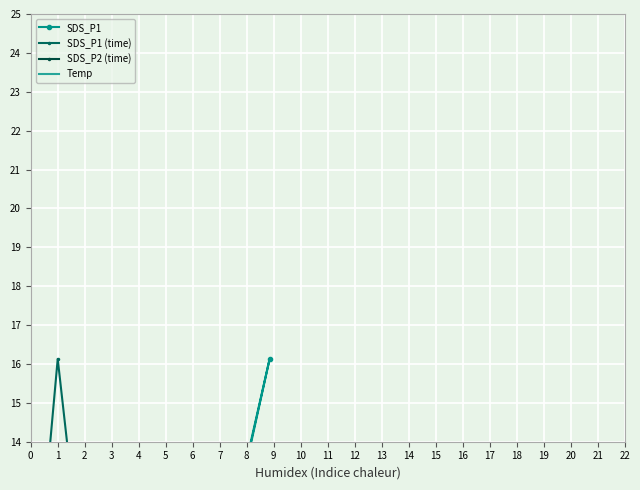

Which has a higher value, 1 or 17?

1